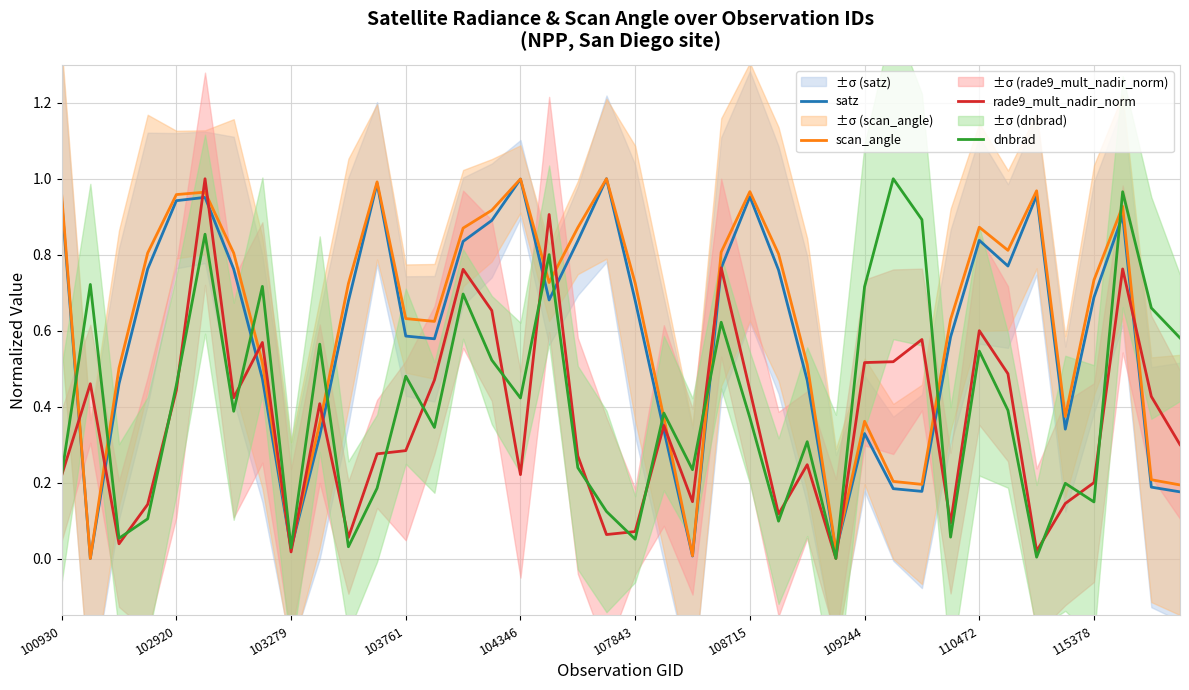

The scan_angle series shows 0.2 at 30. True or false?

True